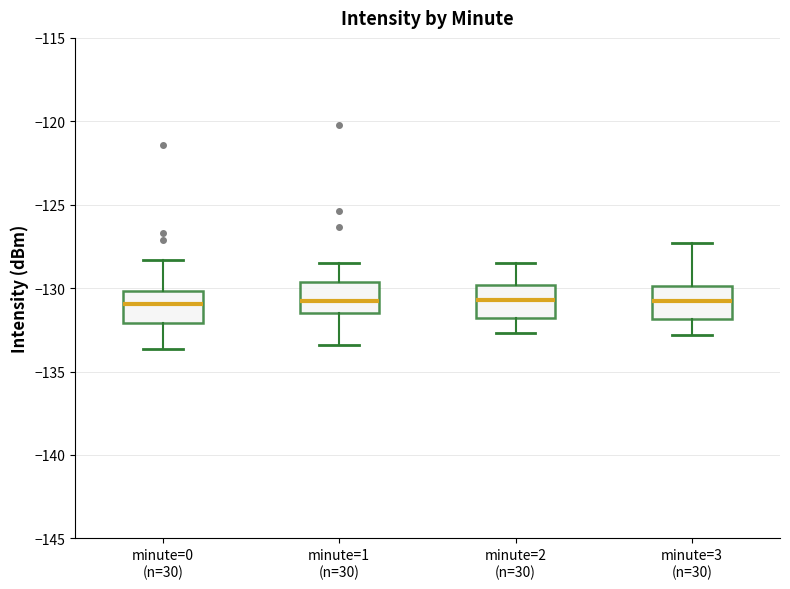

Where does the upper whisker of the box for minute=0 (n=30) end on the y-axis? The values are not printed on the chart, so give them approximately, as read against the axis.

-128.5